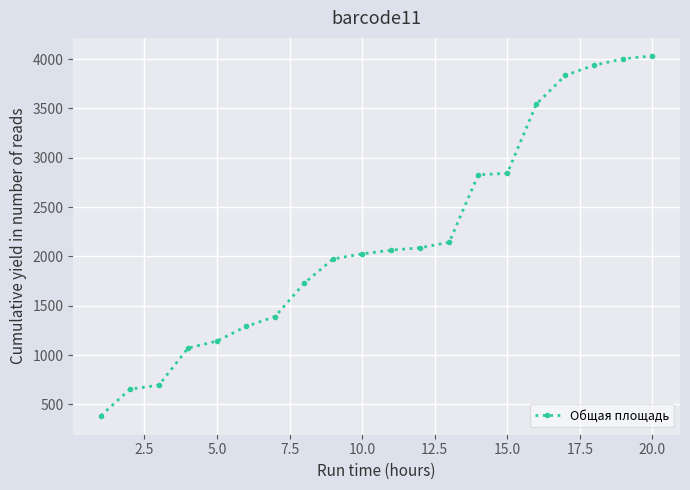

What is the smallest value displayed?

386.0